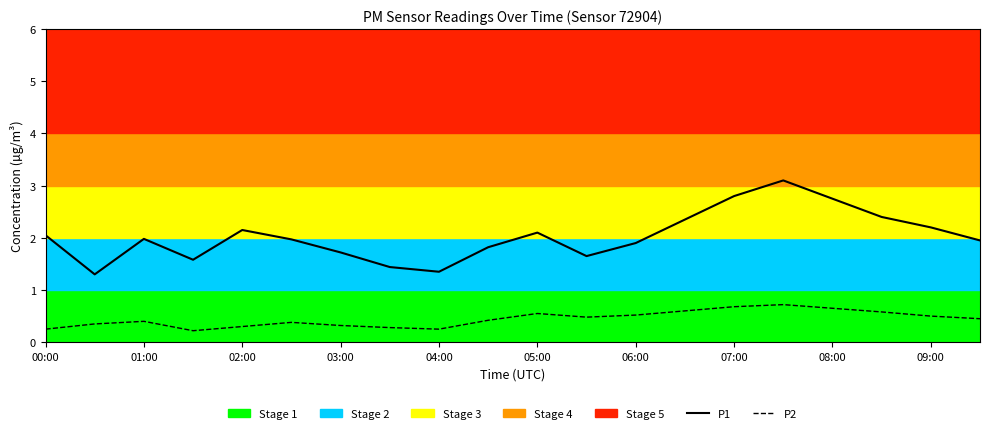

Rank the series by their average value, from lowest to highest.

P2, P1